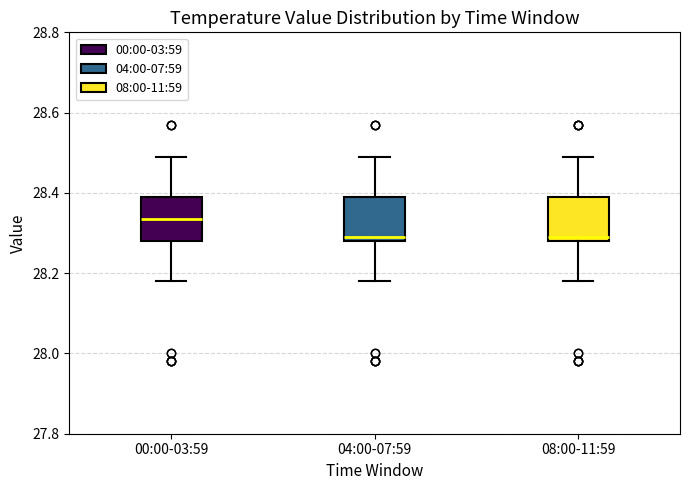

Reading left to right, read every box against the y-axis: the position of its median line, the range the box covers, and the ends of its whiskers. The values are not printed on the chart, so give them approximately, as read against the axis.

00:00-03:59: median 28.34, box 28.28 to 28.40, whiskers 28.18 to 28.50
04:00-07:59: median 28.30, box 28.28 to 28.40, whiskers 28.18 to 28.50
08:00-11:59: median 28.30, box 28.28 to 28.40, whiskers 28.18 to 28.50